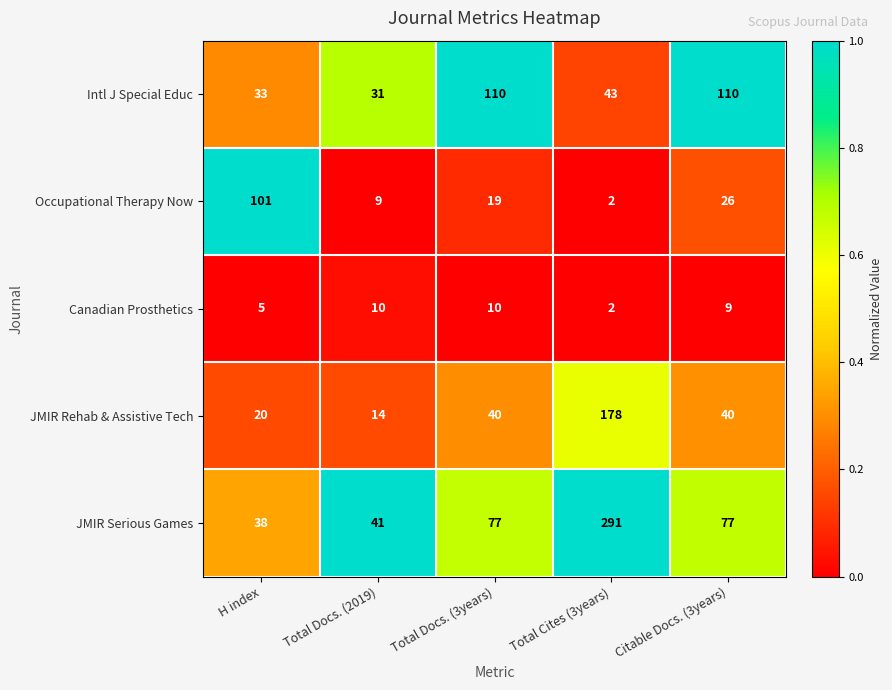

The value of JMIR Serious Games at Total Docs. (3years) is 77. True or false?

True